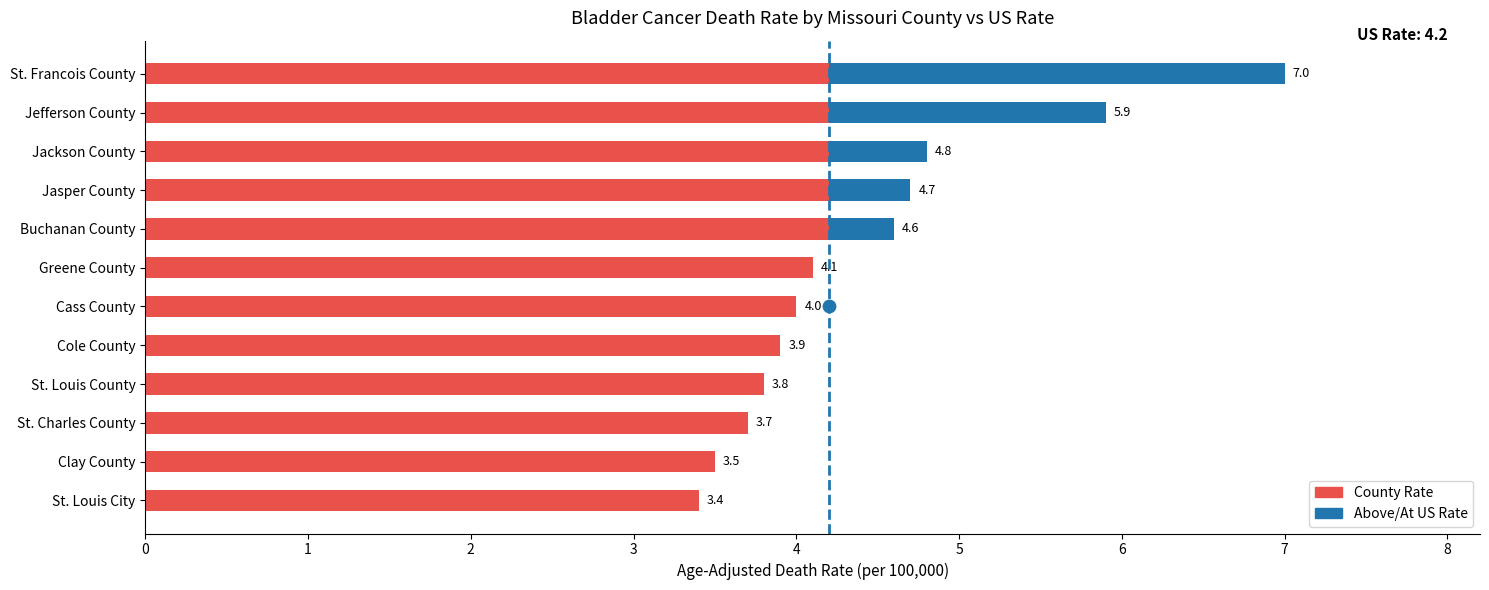

What is the change in value from 0 to 1?

+1